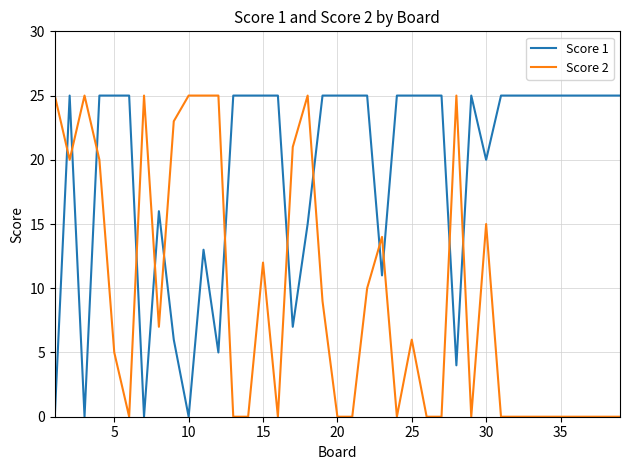

Which series has the largest total across all categories?

Score 1